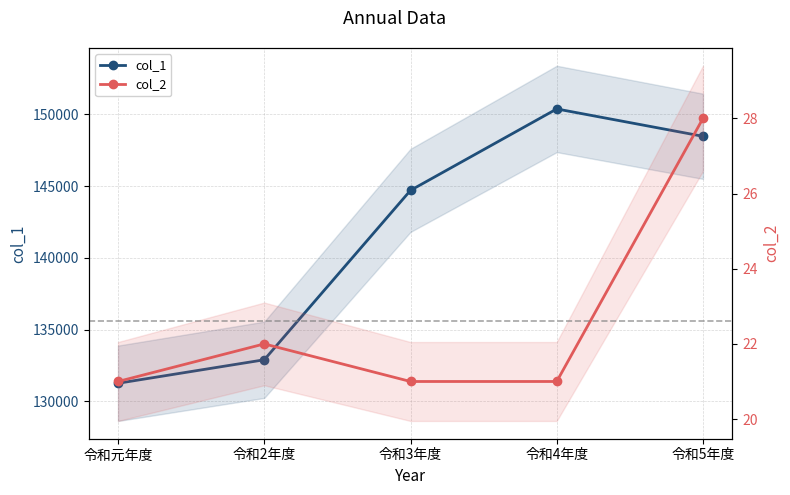

The col_1 series shows 184640 at 令和2年度. True or false?

False